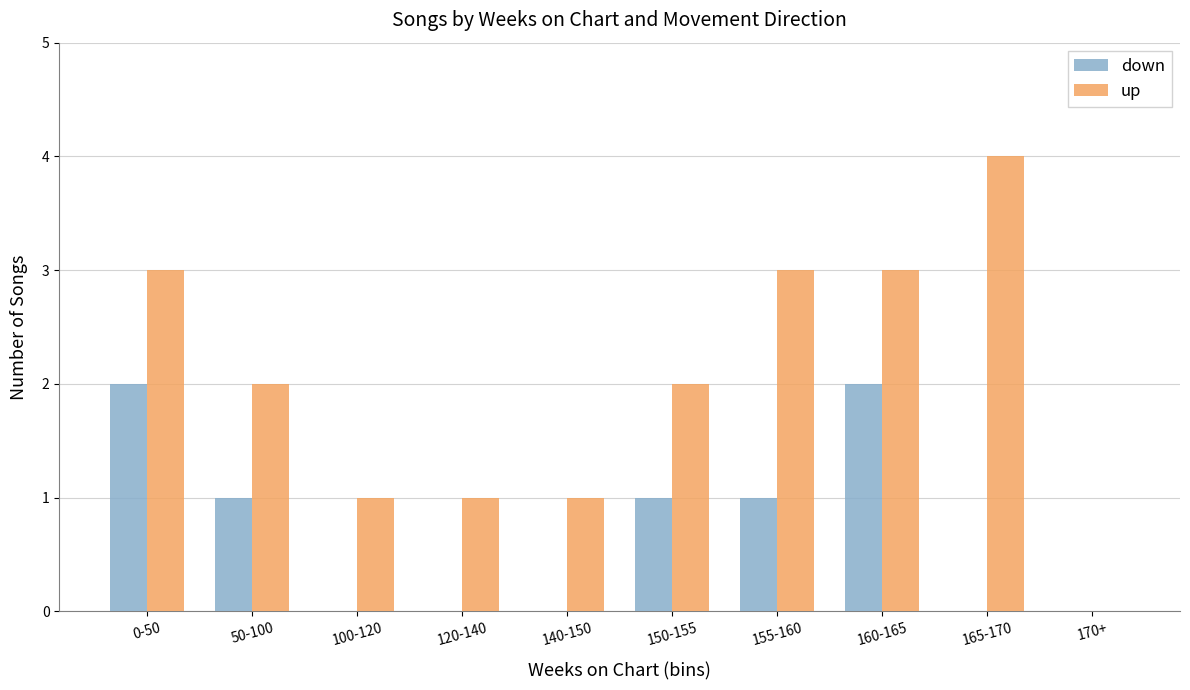

What is the sum of all down values?

7